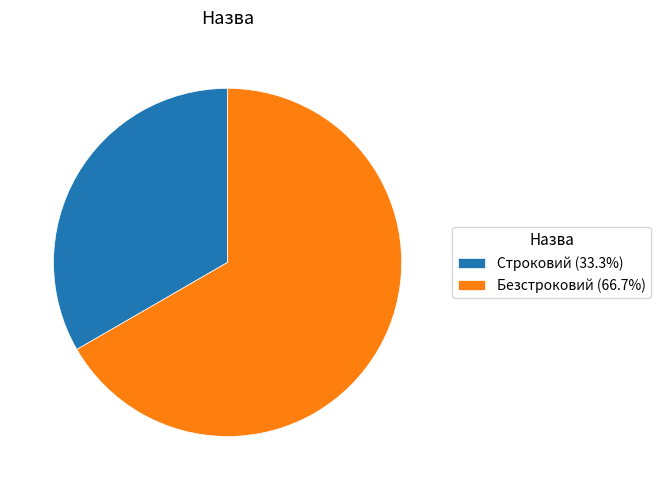

Rank the categories by value from lowest to highest.

Строковий, Безстроковий